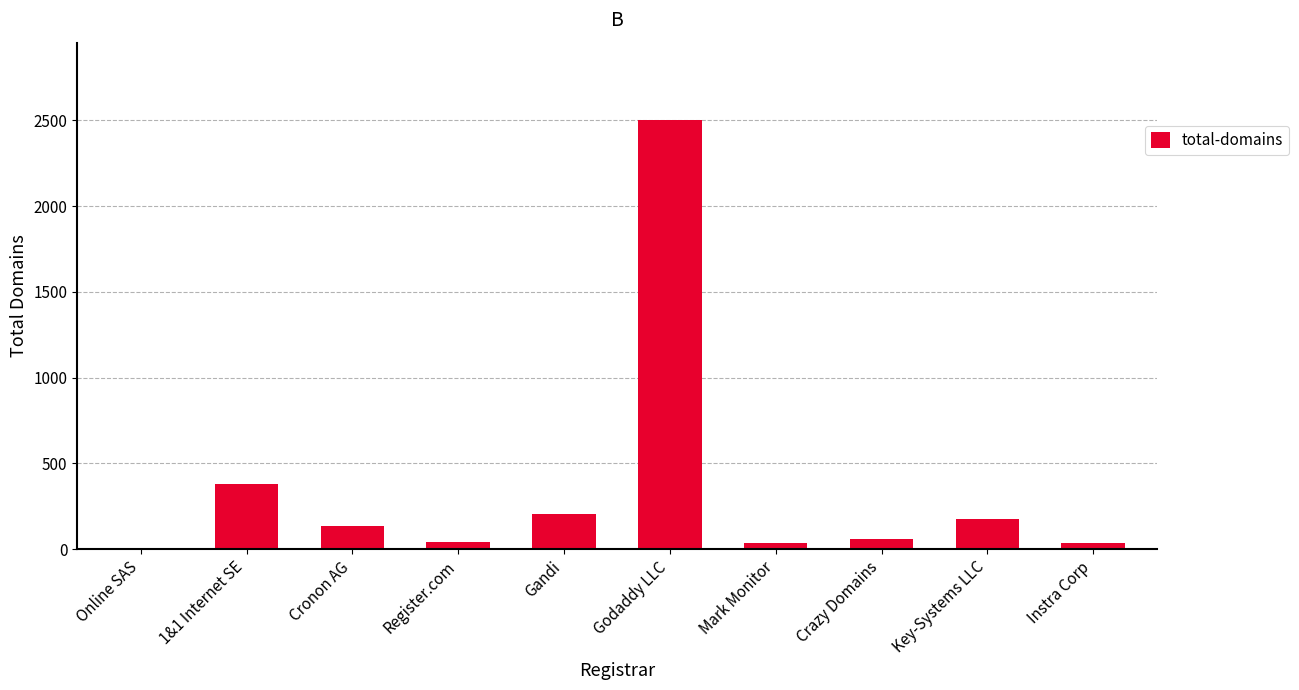

Is it true that the value at 1&1 Internet SE is 380?

True